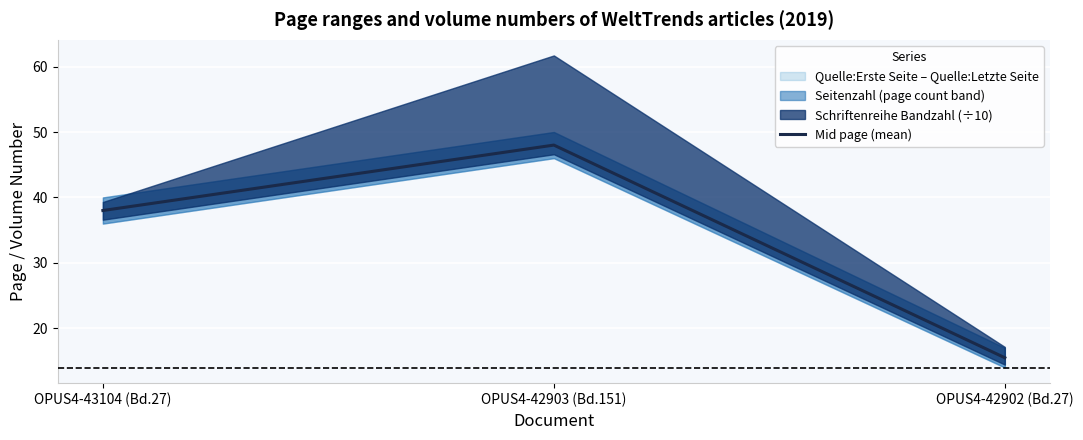

What is the change in value from OPUS4-42903 (Bd.151) to OPUS4-42902 (Bd.27)?

-32.5